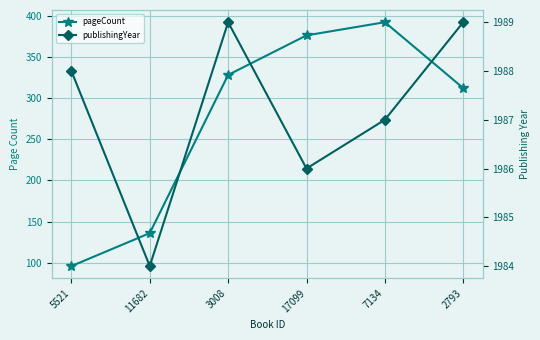

True or false: publishingYear has more than 1 interior local peaks.

False